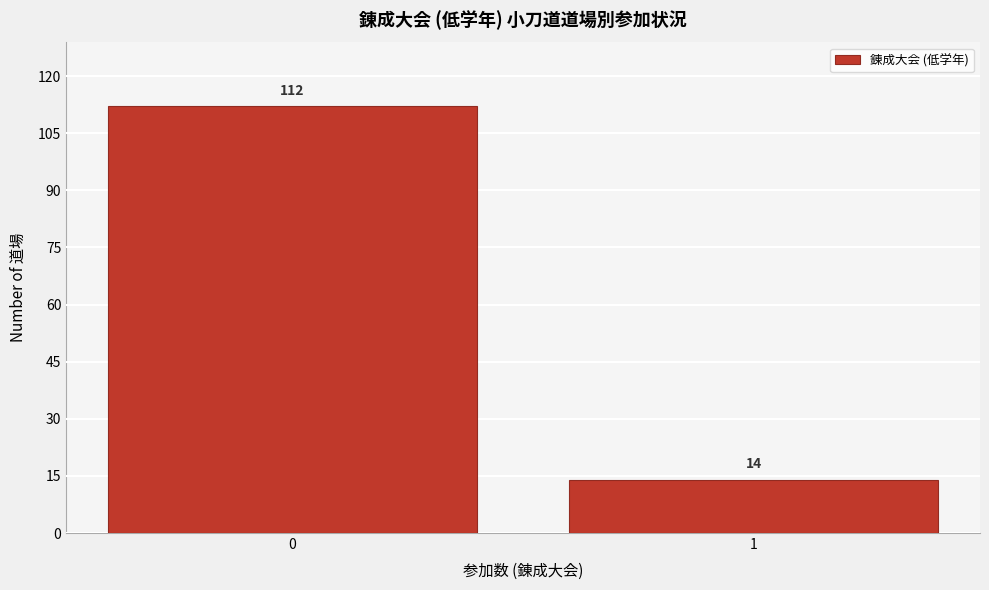

Reading right to left, extract all data points from this chart.

1=14	0=112